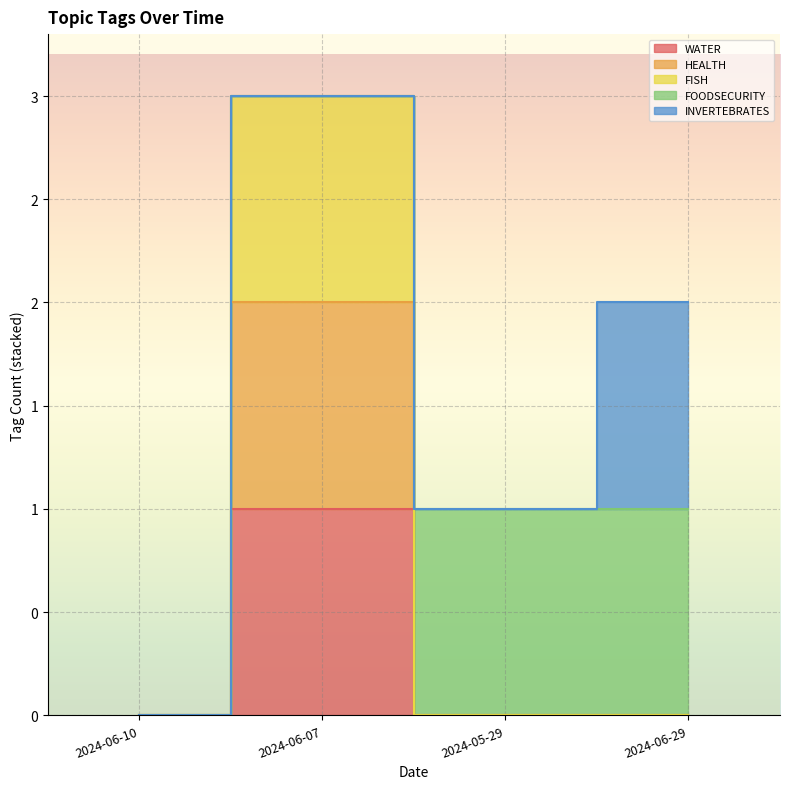

True or false: HEALTH has more than 0 interior local peaks.

True